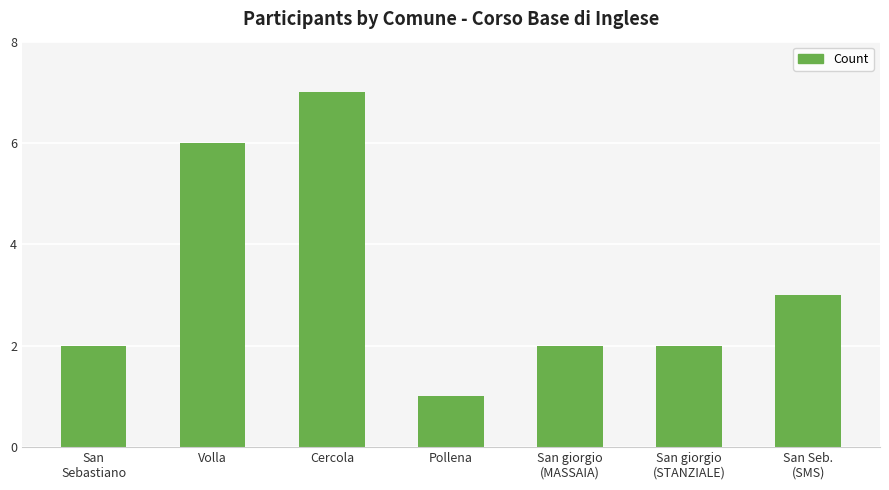

Reading left to right, transcribe all the data shown in this chart.

2	6	7	1	2	2	3